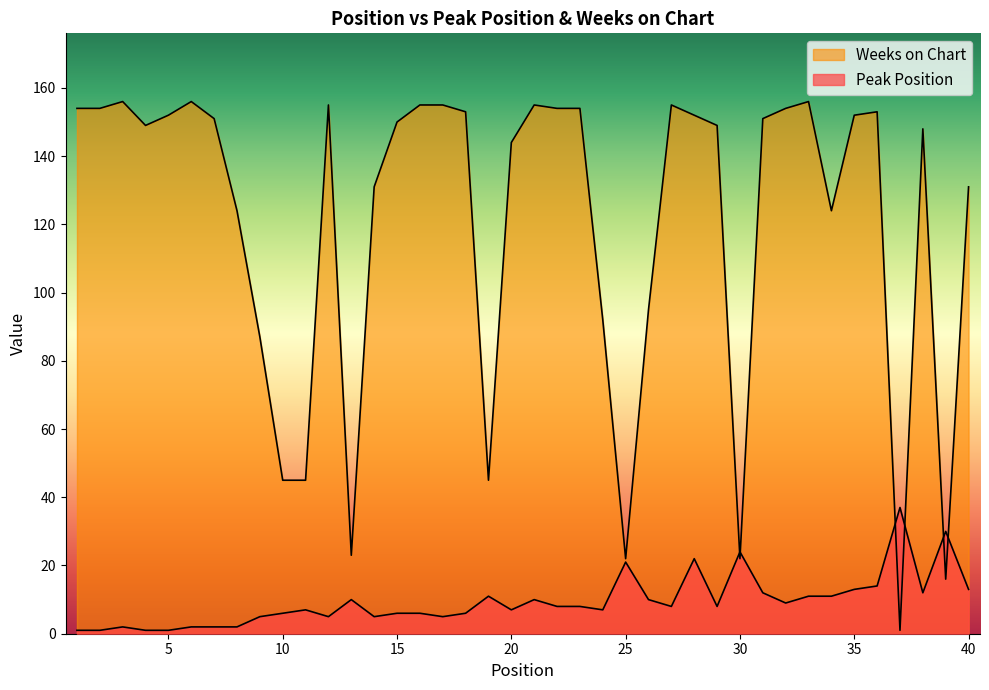

Rank the series at 26 from highest to lowest value.

Weeks on Chart, Peak Position